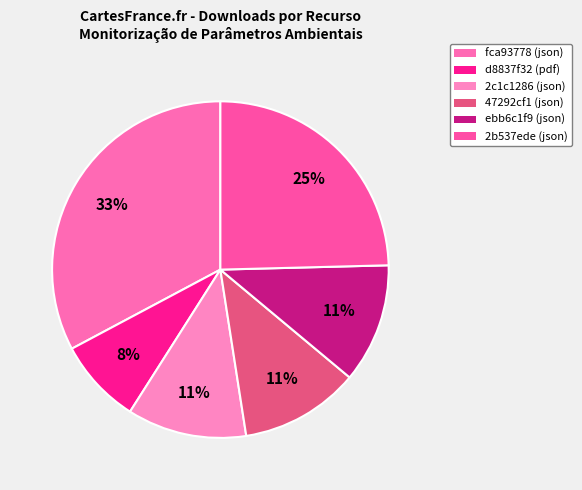

Approximately how many times larger is the value at fca93778 (json) compared to 47292cf1 (json)?

2.9